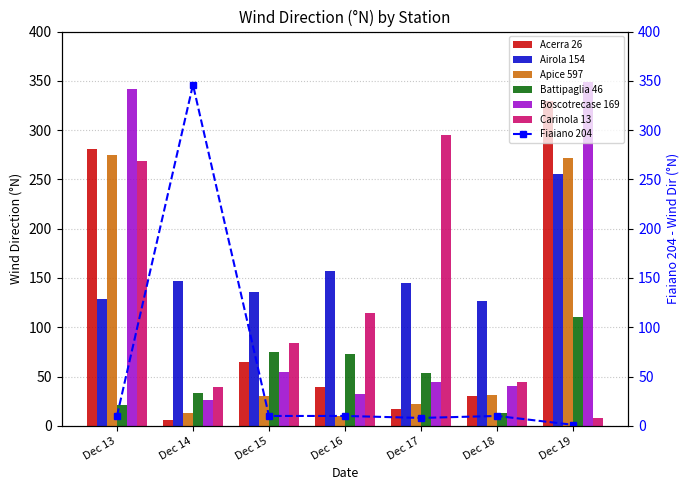

What is the value of the Battipaglia 46 bar at the 2nd from the left?

33